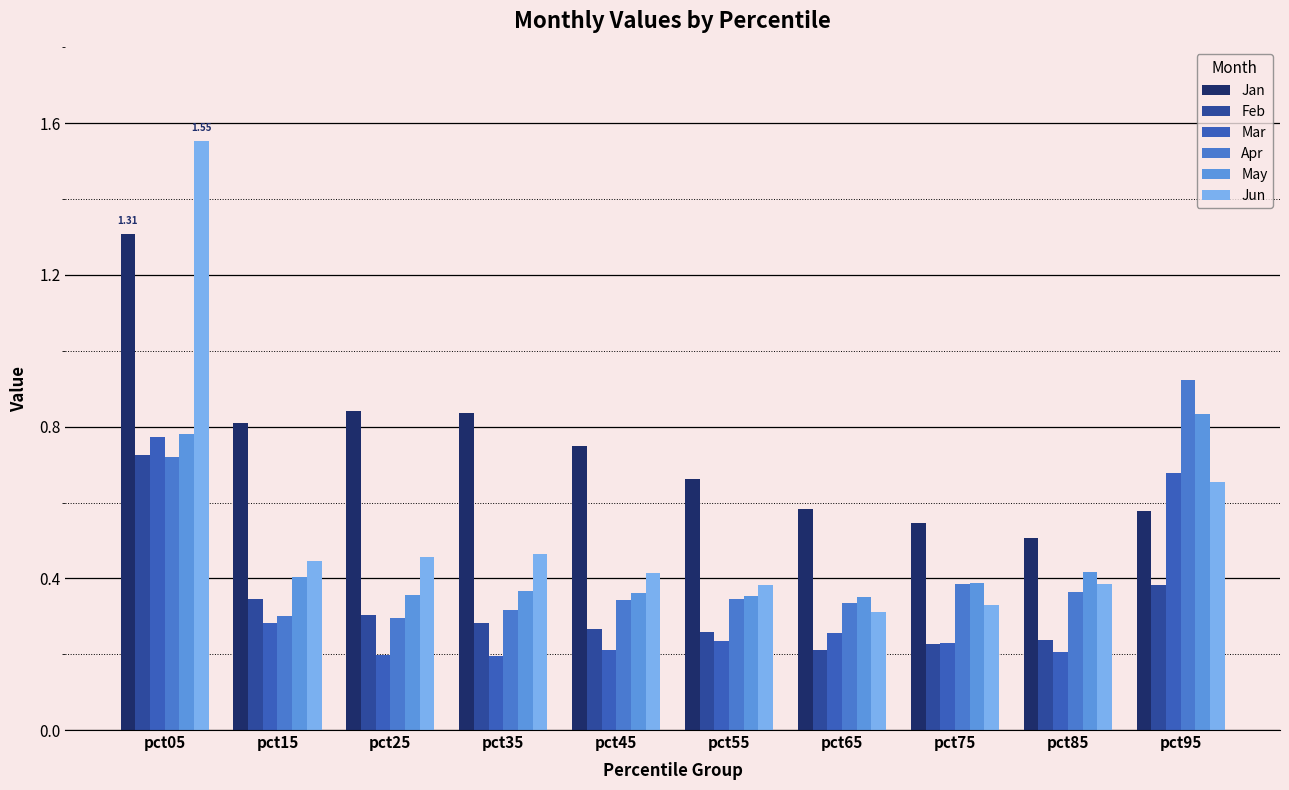

Which category has the highest value across all series?

pct05